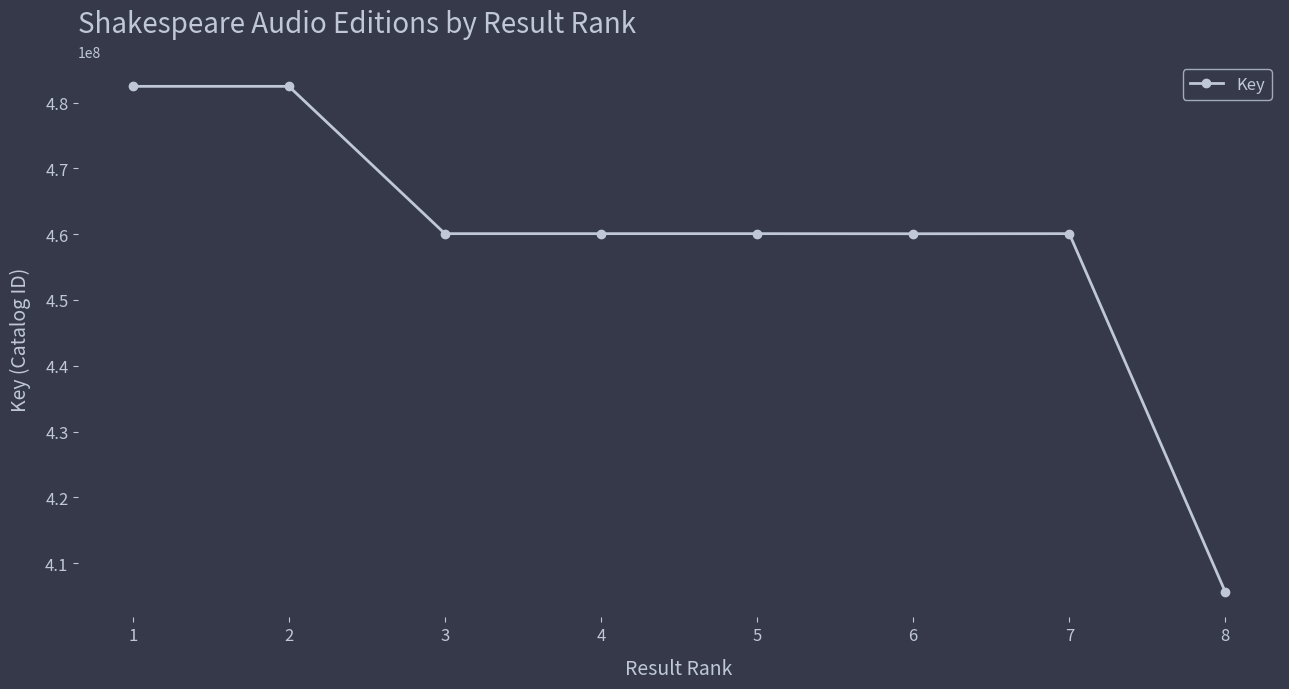

Approximately how many times larger is the value at 8 compared to 7?

0.9